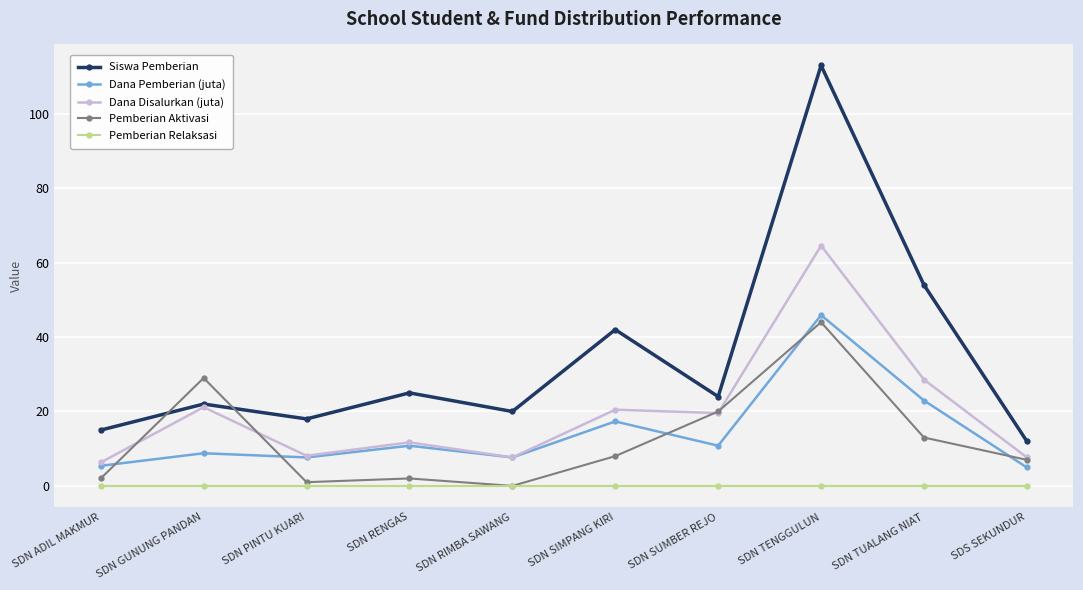

How many times do Siswa Pemberian and Pemberian Aktivasi cross each other?

2